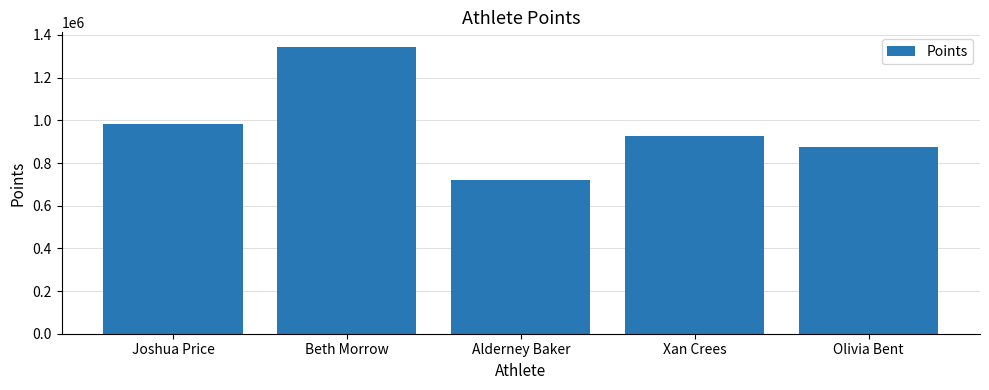

At which label is the value closest to 1031828?

Joshua Price